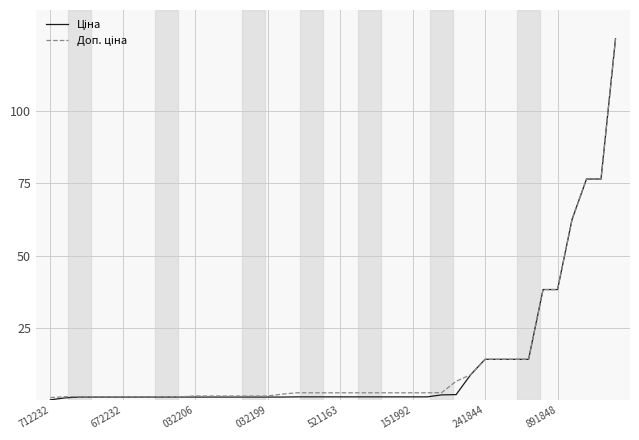

What is the greatest value displayed?

125.0